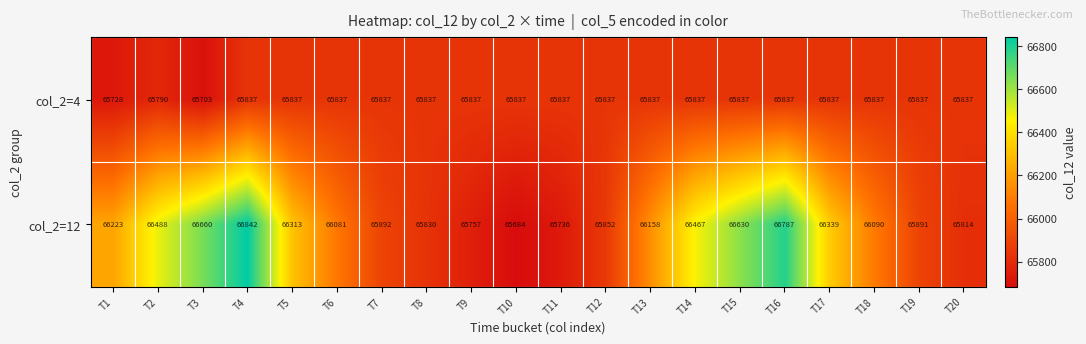

At how many categories does at least one series exceed 66118?

10